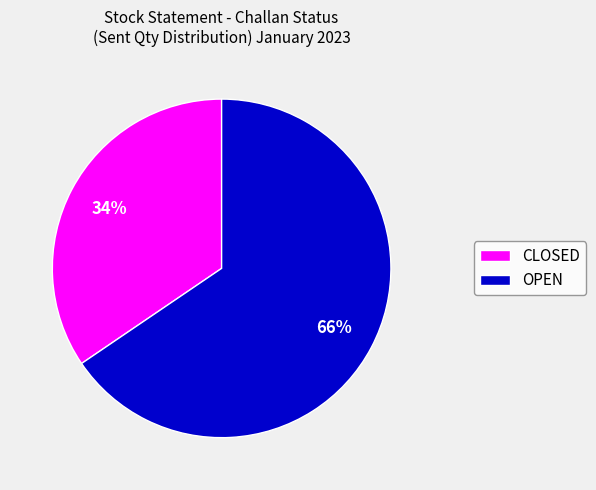

How many segments does this pie chart have?

2